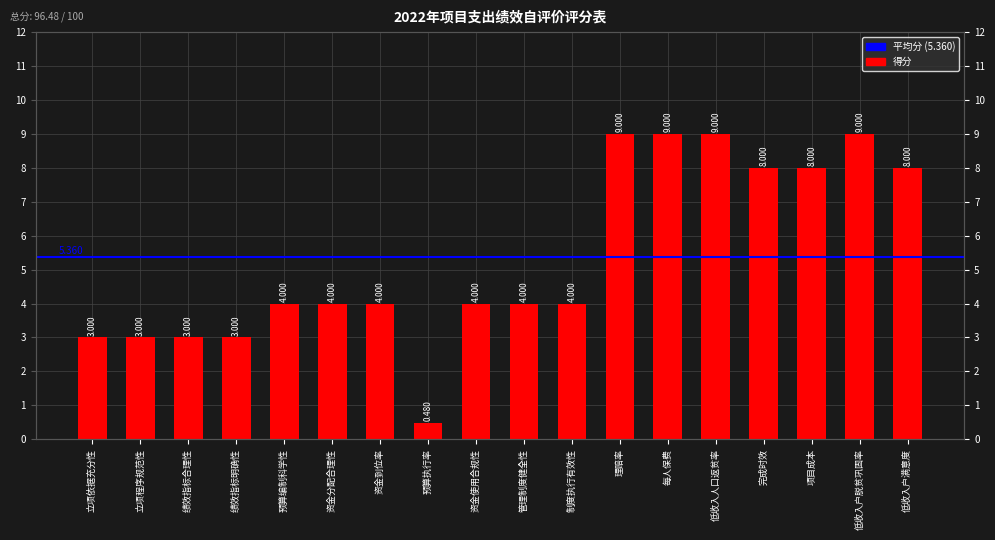

Reading left to right, list all the values displayed in this chart.

立项依据充分性=3.0	立项程序规范性=3.0	绩效指标合理性=3.0	绩效指标明确性=3.0	预算编制科学性=4.0	资金分配合理性=4.0	资金到位率=4.0	预算执行率=0.5	资金使用合规性=4.0	管理制度健全性=4.0	制度执行有效性=4.0	理赔率=9.0	每人保费=9.0	低收入人口返贫率=9.0	完成时效=8.0	项目成本=8.0	低收入户脱贫巩固率=9.0	低收入户满意度=8.0